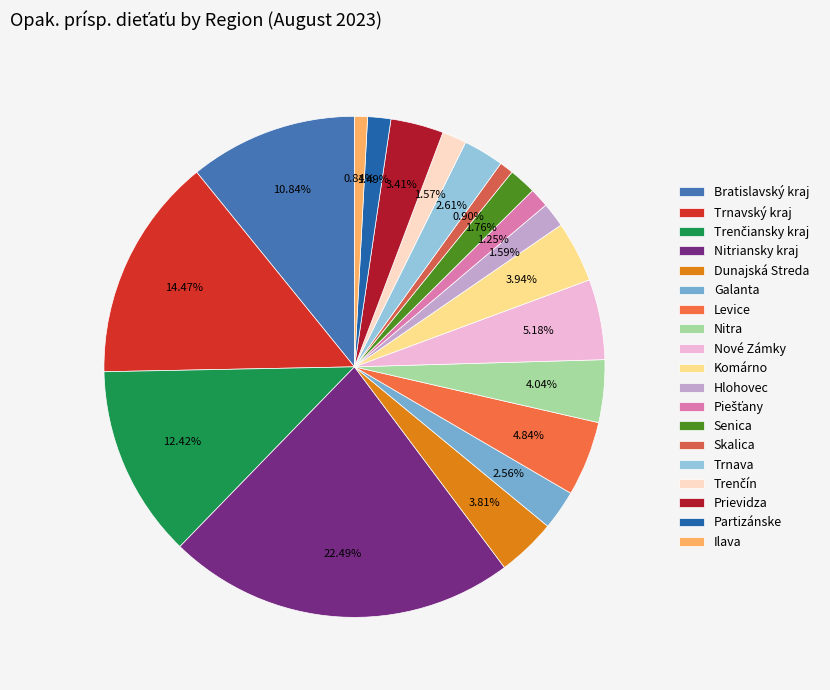

Does Partizánske represent more than half of the total?

No